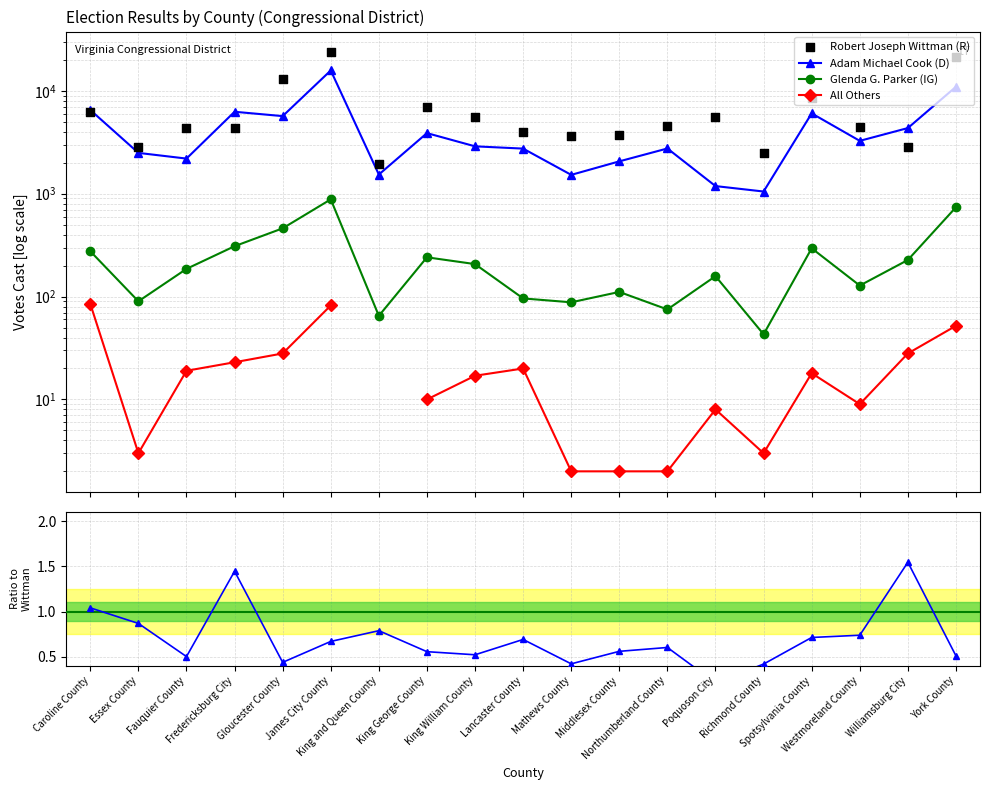

At which category is the sum across all series the highest?

James City County